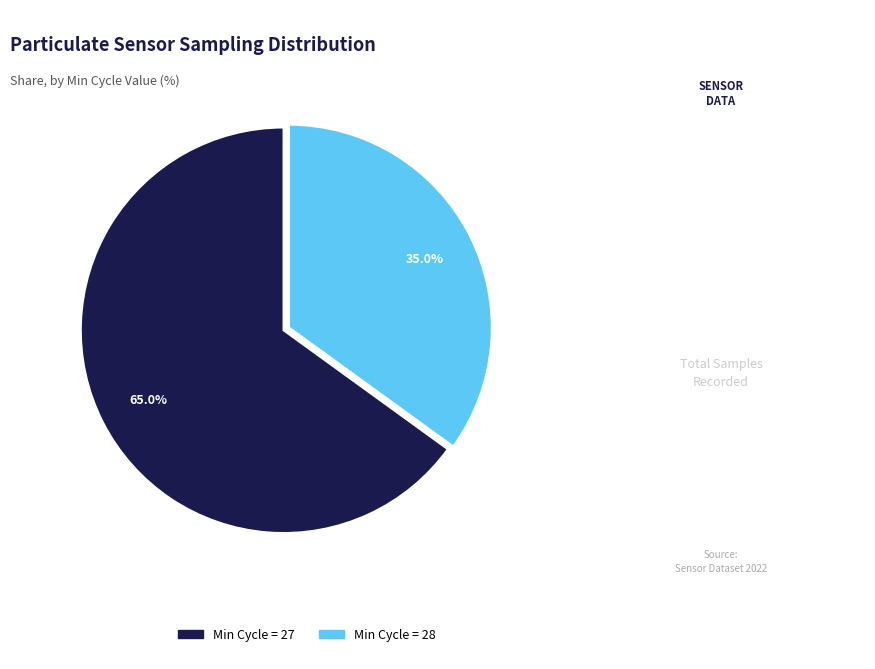

How many segments does this pie chart have?

2